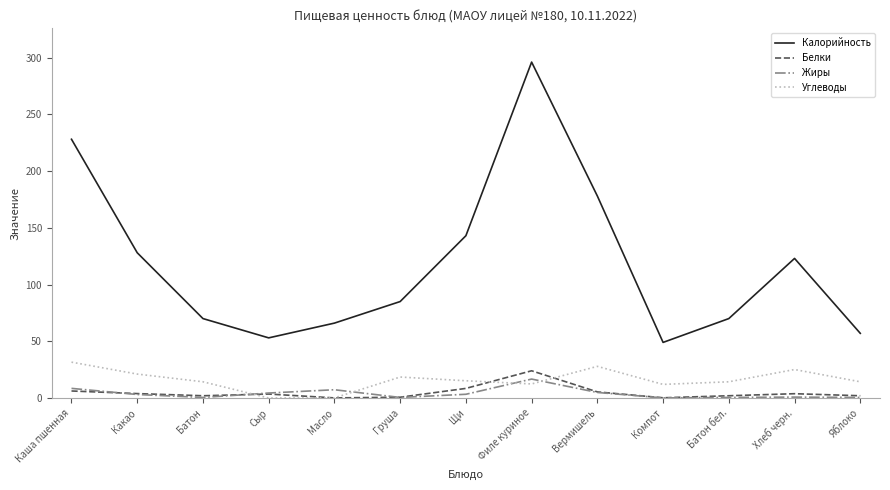

Is it true that Калорийность equals 245.0 at Щи?

False